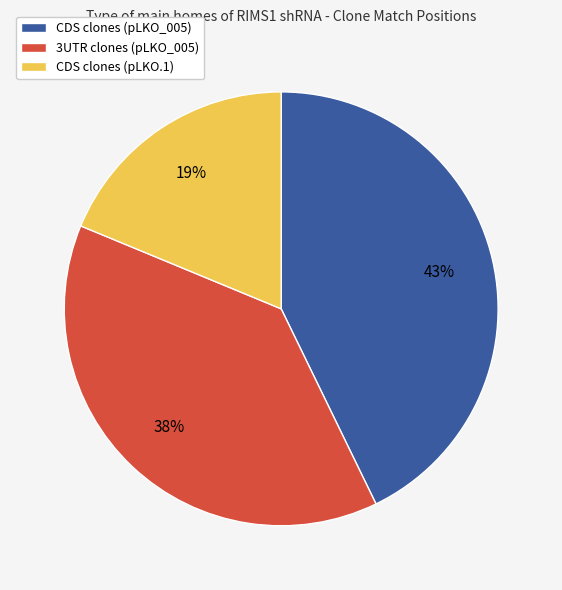

Combined, do CDS clones (pLKO_005) and CDS clones (pLKO.1) account for over 50%?

Yes